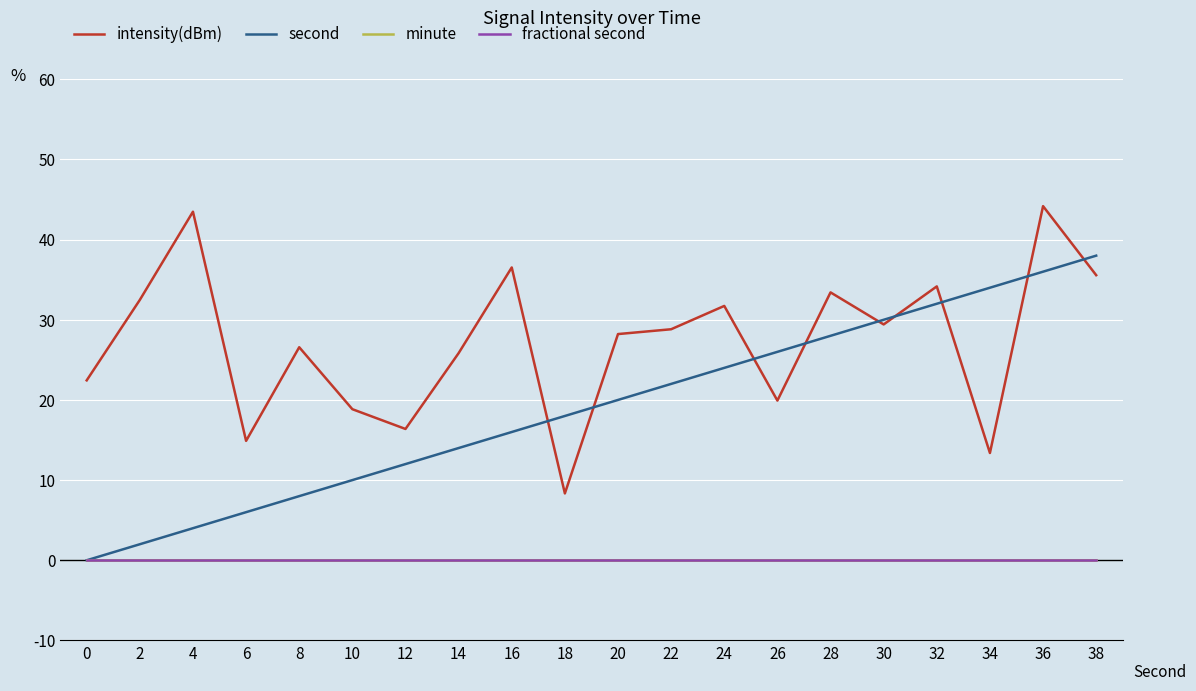

Does the chart display data point markers on the line(s)?

No